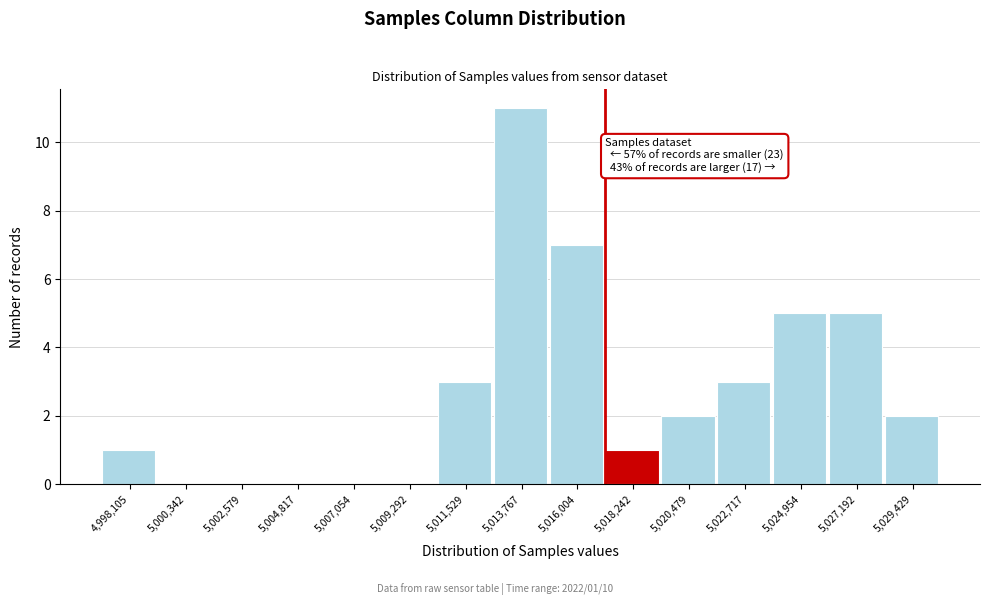

Reading left to right, what are all the values shown in this chart?

4,998,105=1	5,000,342=0	5,002,579=0	5,004,817=0	5,007,054=0	5,009,292=0	5,011,529=3	5,013,767=11	5,016,004=7	5,018,242=1	5,020,479=2	5,022,717=3	5,024,954=5	5,027,192=5	5,029,429=2